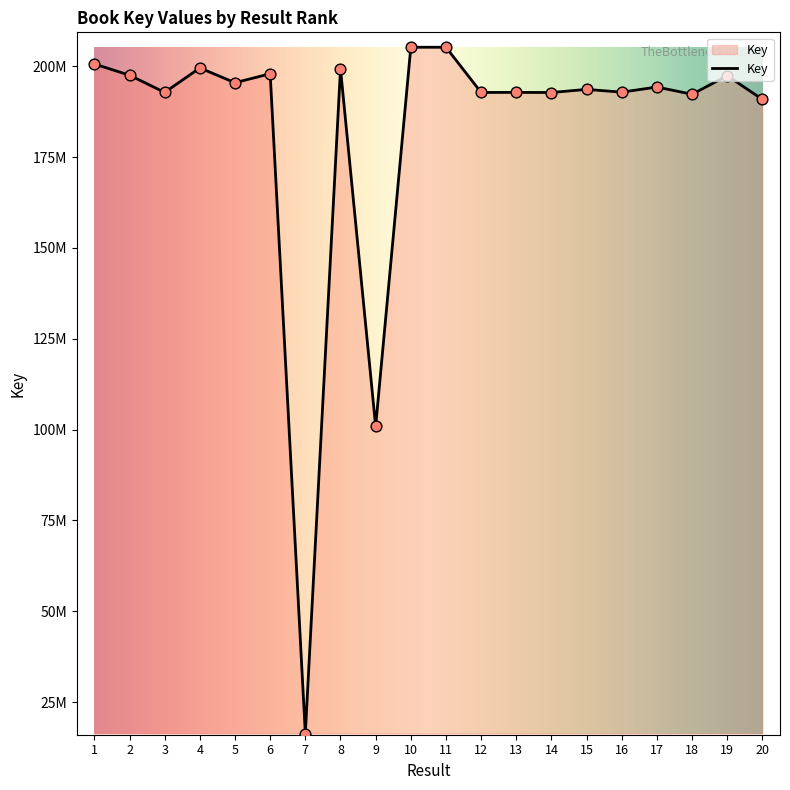

Which has a higher value, 19 or 11?

11